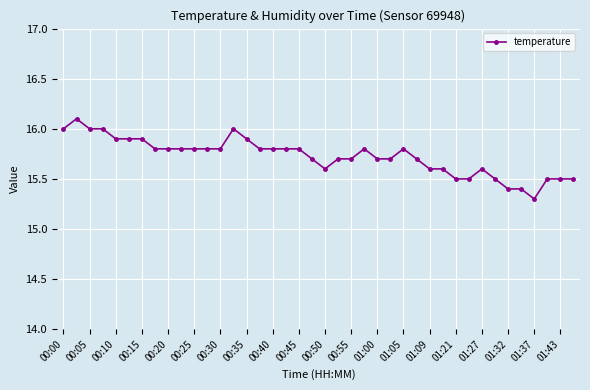

True or false: there are more than 1 points higher than both neighbors.

True